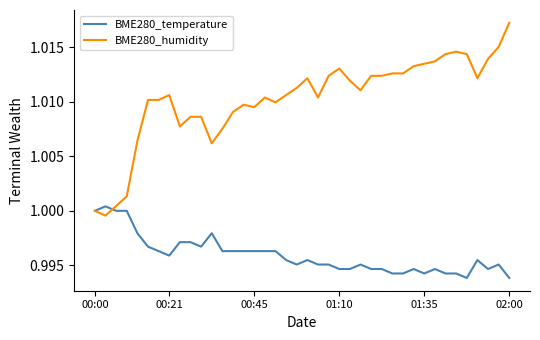

How many distinct data groups are displayed?

2